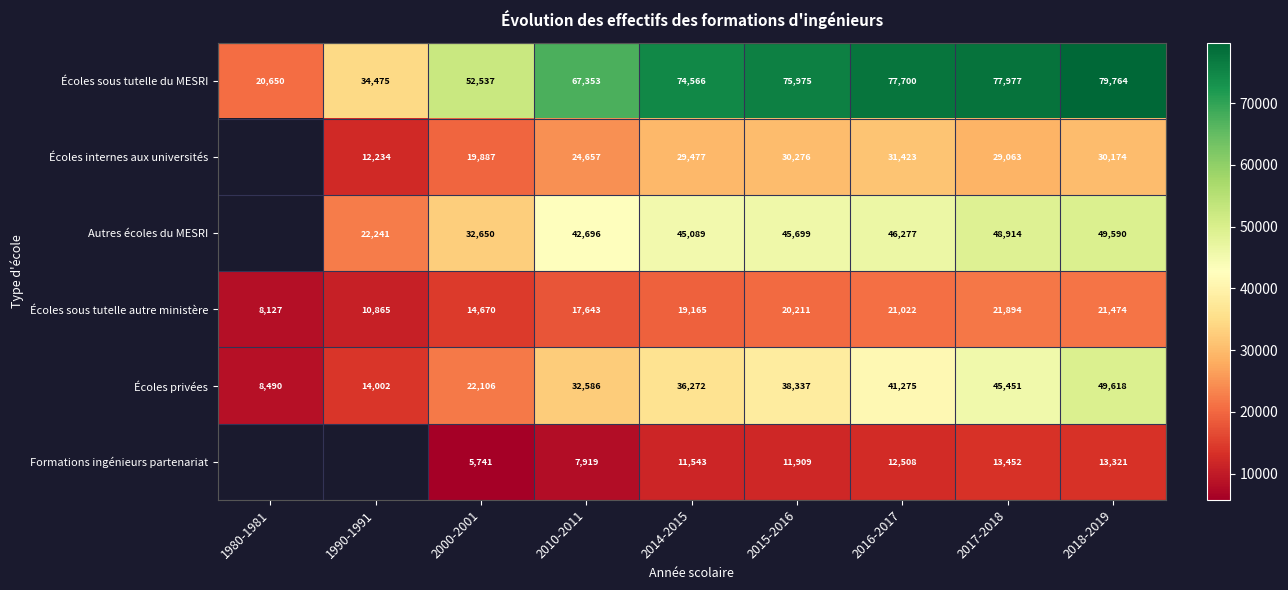

Which has a higher value, 2018-2019 or 2017-2018?

2018-2019